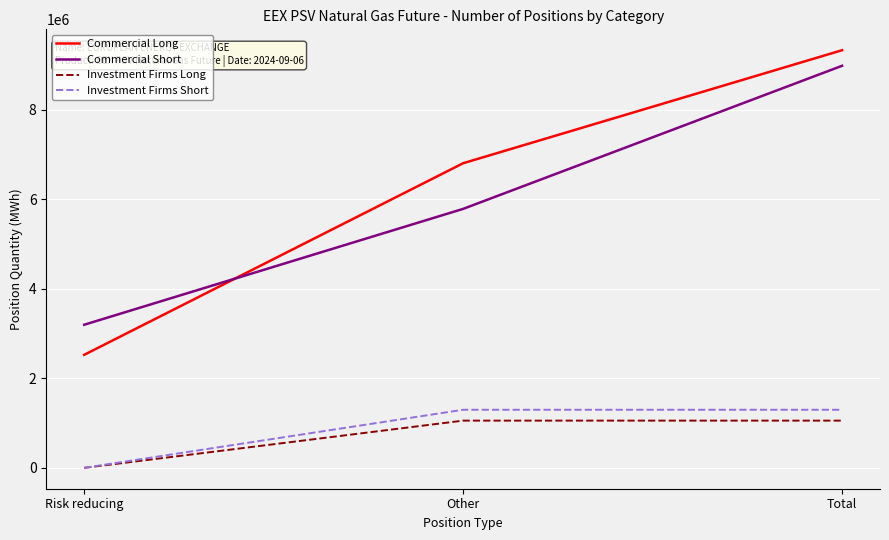

What is the sum of all Investment Firms Short values?

2594352